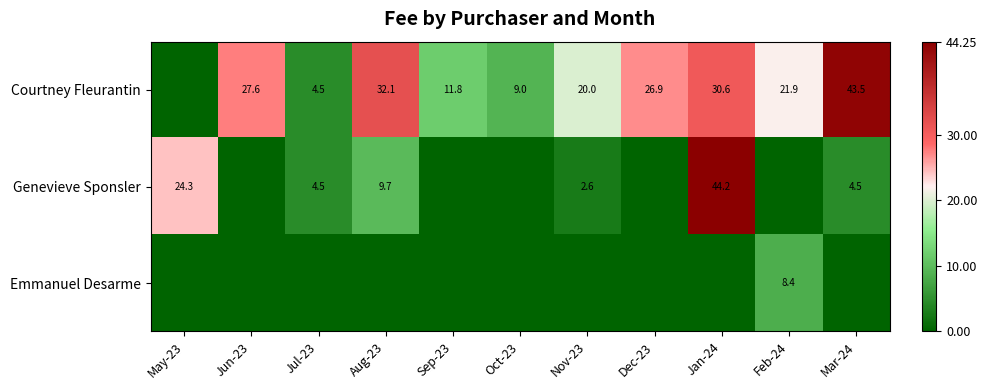

True or false: Courtney Fleurantin has a value of 43.5 at Mar-24.

True